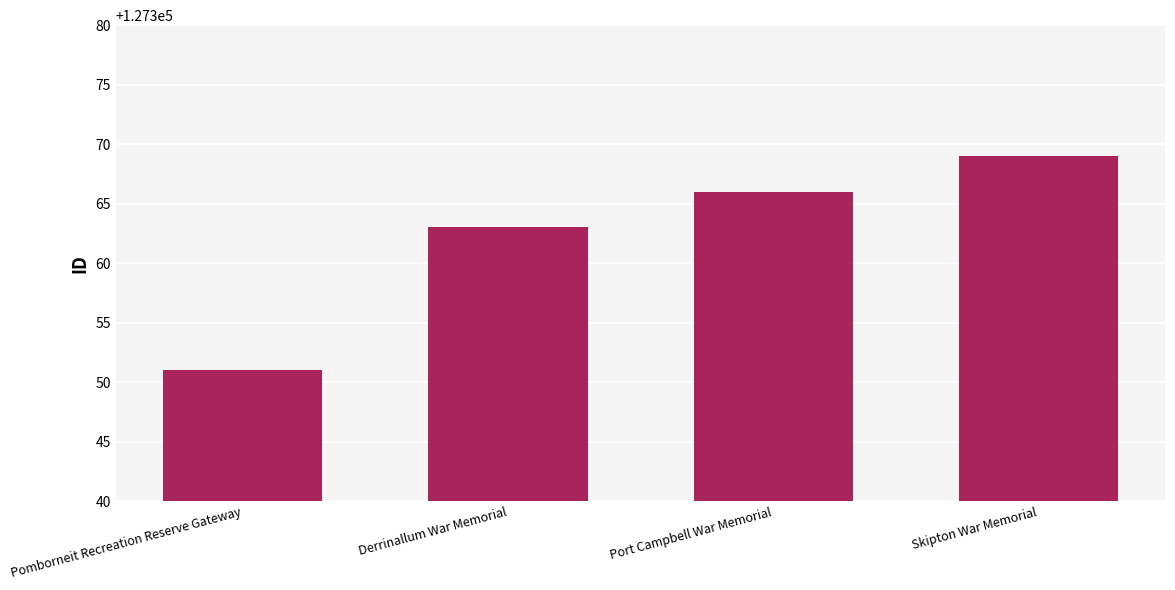

What is the difference between the maximum and minimum values?

18